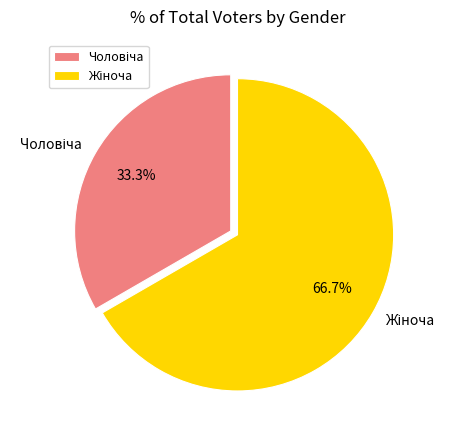

Does any single category account for the majority?

Yes